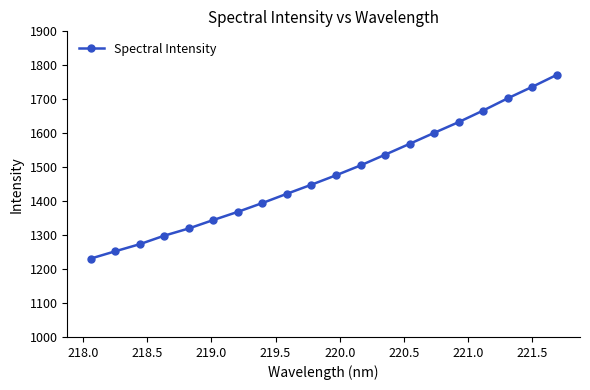

What is the difference between the second highest and minimum values?

505.7